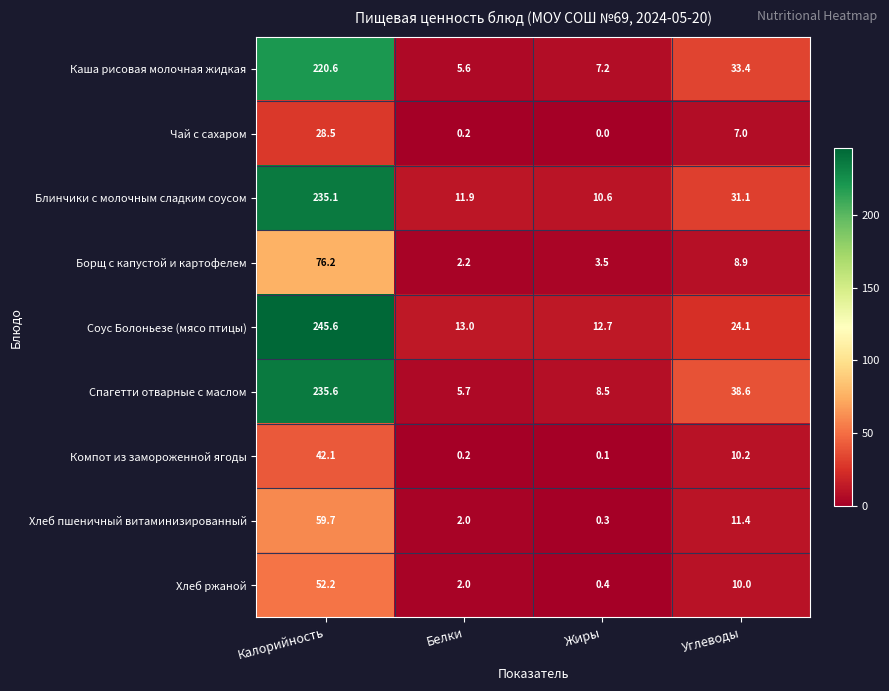

At which label does Чай с сахаром first exceed 7?

Калорийность